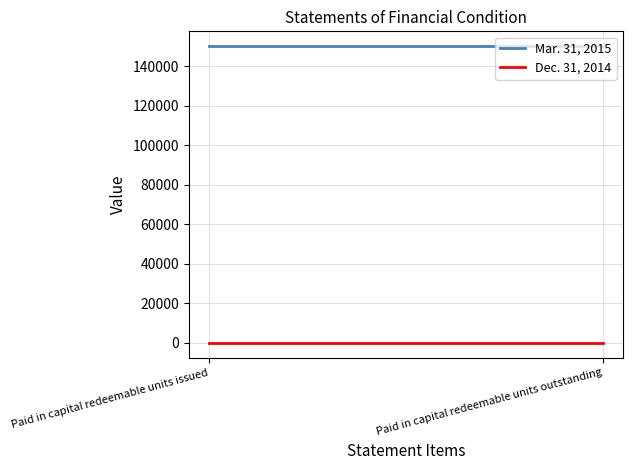

List the series in order of their peak value, lowest first.

Dec. 31, 2014, Mar. 31, 2015